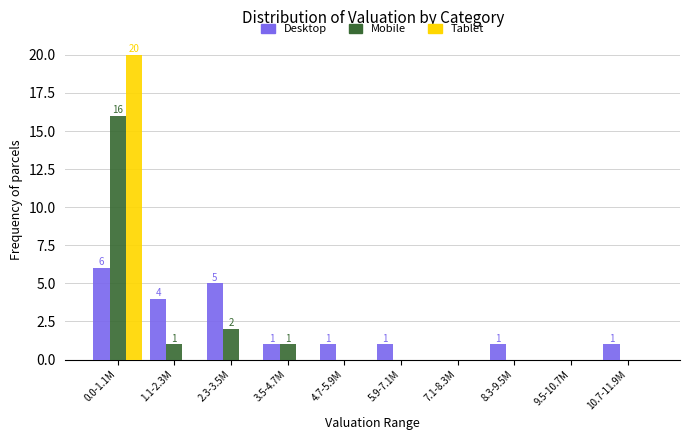

Reading left to right, list all the values displayed in this chart.

Desktop: 0.0-1.1M=6	1.1-2.3M=4	2.3-3.5M=5	3.5-4.7M=1	4.7-5.9M=1	5.9-7.1M=1	7.1-8.3M=0	8.3-9.5M=1	9.5-10.7M=0	10.7-11.9M=1
Mobile: 0.0-1.1M=16	1.1-2.3M=1	2.3-3.5M=2	3.5-4.7M=1	4.7-5.9M=0	5.9-7.1M=0	7.1-8.3M=0	8.3-9.5M=0	9.5-10.7M=0	10.7-11.9M=0
Tablet: 0.0-1.1M=20	1.1-2.3M=0	2.3-3.5M=0	3.5-4.7M=0	4.7-5.9M=0	5.9-7.1M=0	7.1-8.3M=0	8.3-9.5M=0	9.5-10.7M=0	10.7-11.9M=0